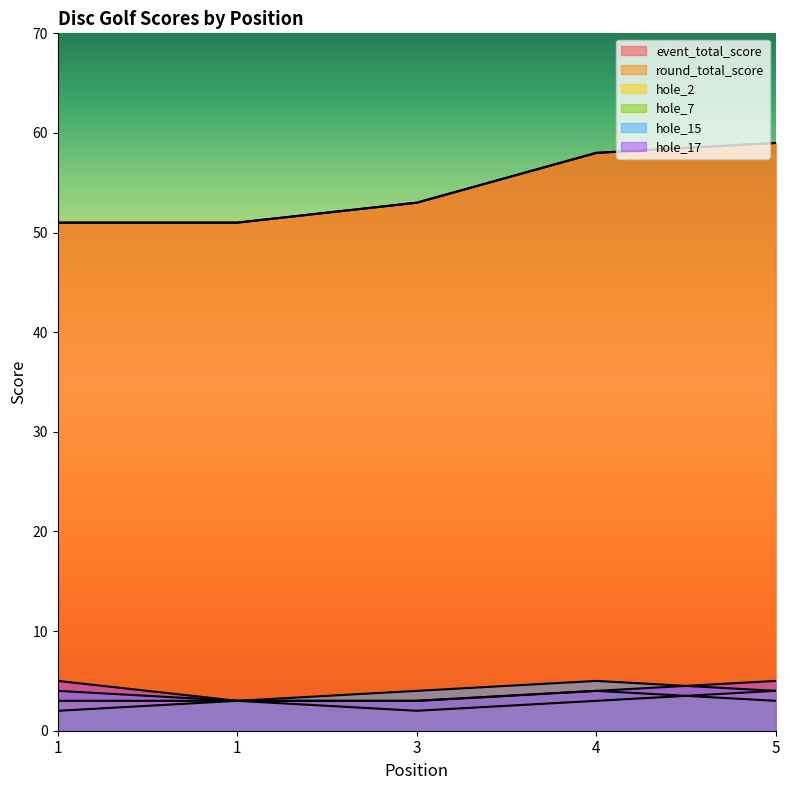

Rank the series by their maximum value, from highest to lowest.

event_total_score, round_total_score, hole_15, hole_17, hole_2, hole_7